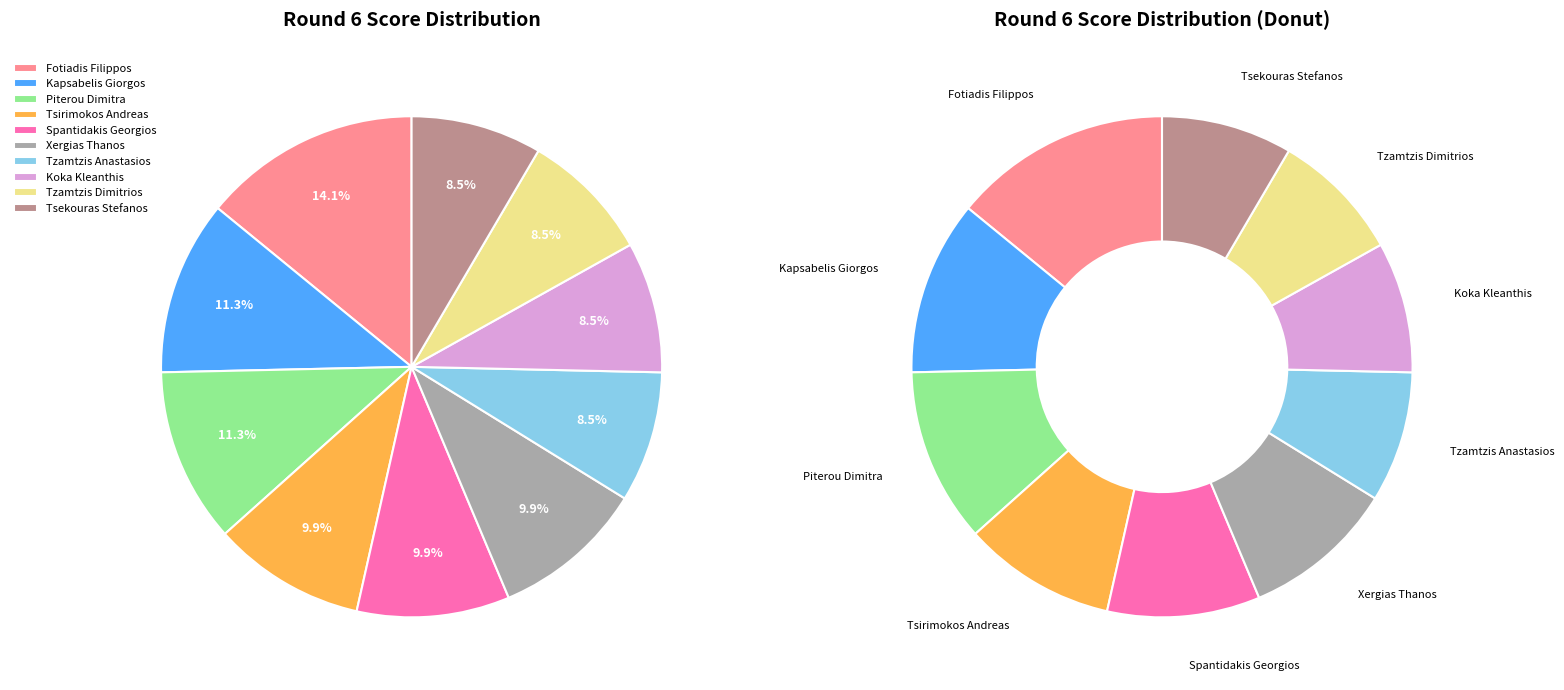

Is Tsekouras Stefanos the majority of the pie?

No